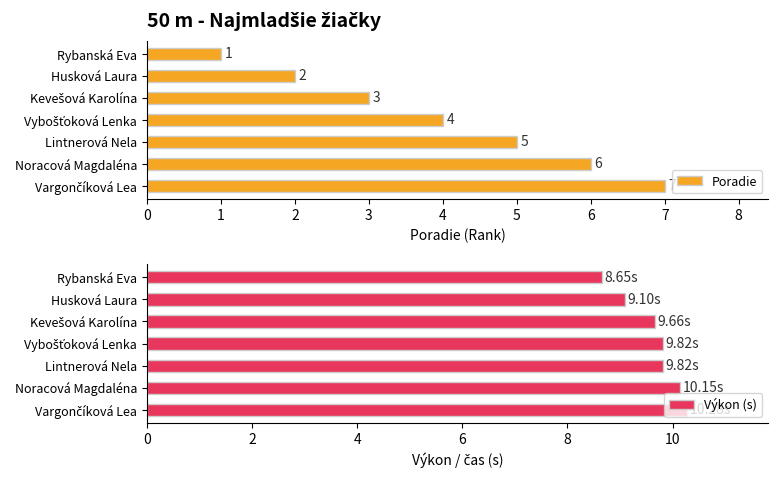

How many bars are there in each group?

2